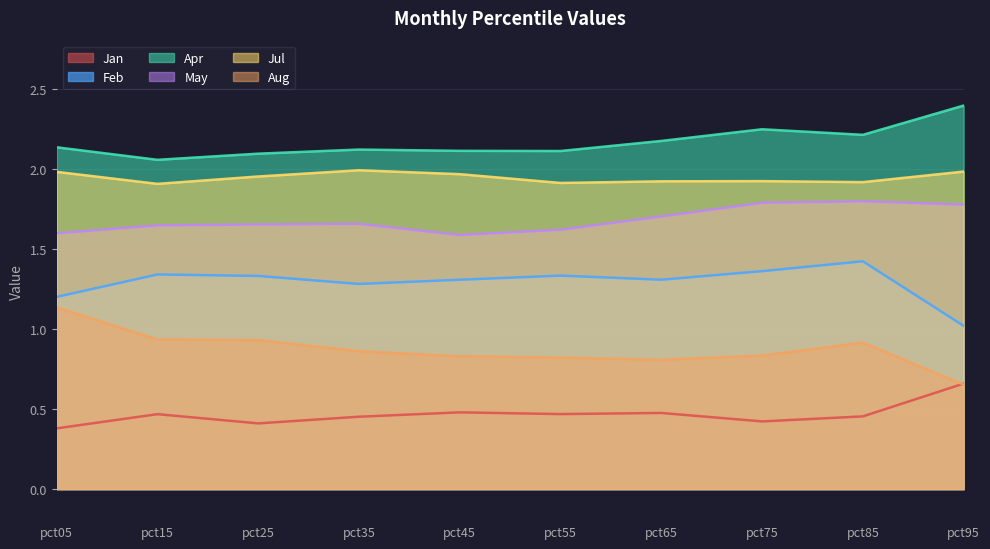

True or false: Aug and Jul cross at least once.

False